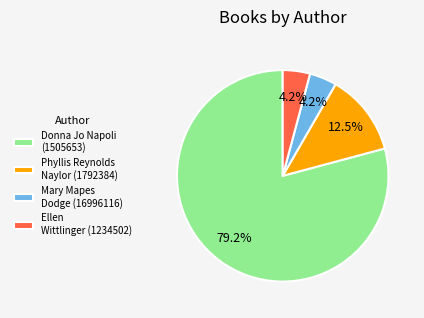

Which has a higher value, Phyllis Reynolds Naylor (1792384) or Donna Jo Napoli (1505653)?

Donna Jo Napoli (1505653)